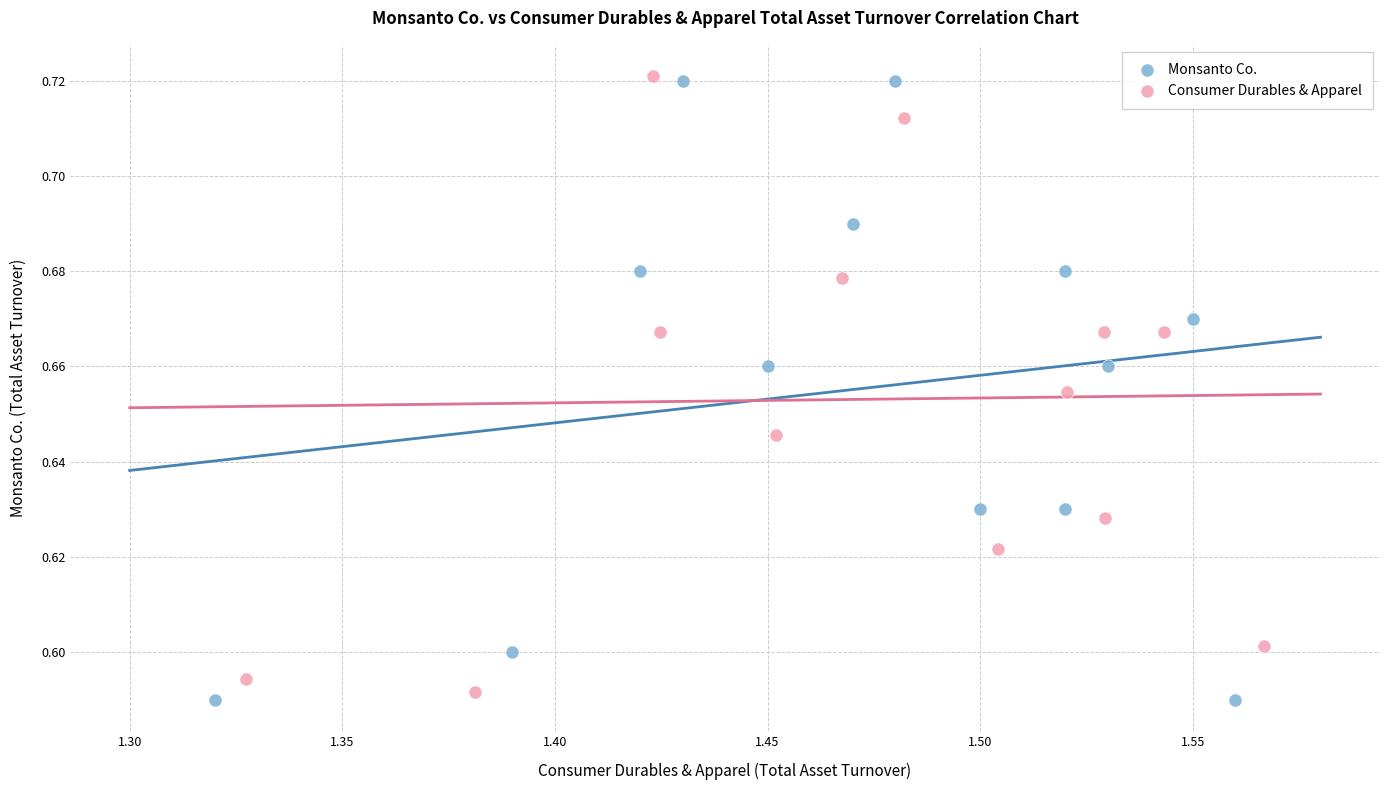

Which series has the largest Y range (max minus min)?

Monsanto Co.